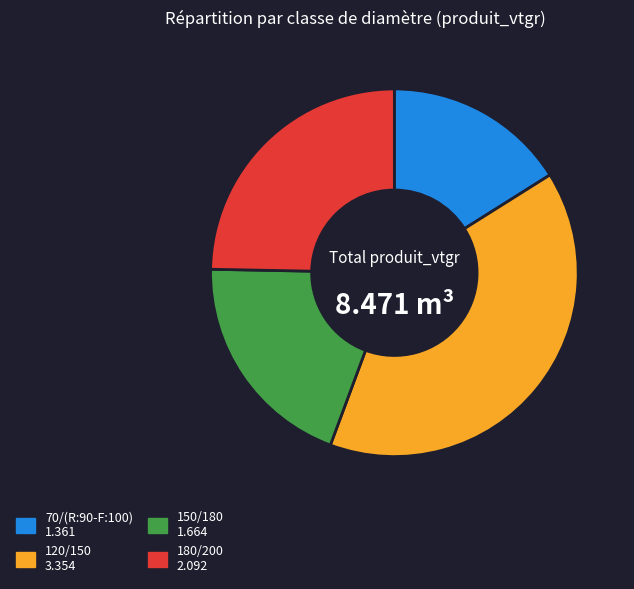

The 180/200 slice represents 25% of the pie. True or false?

True